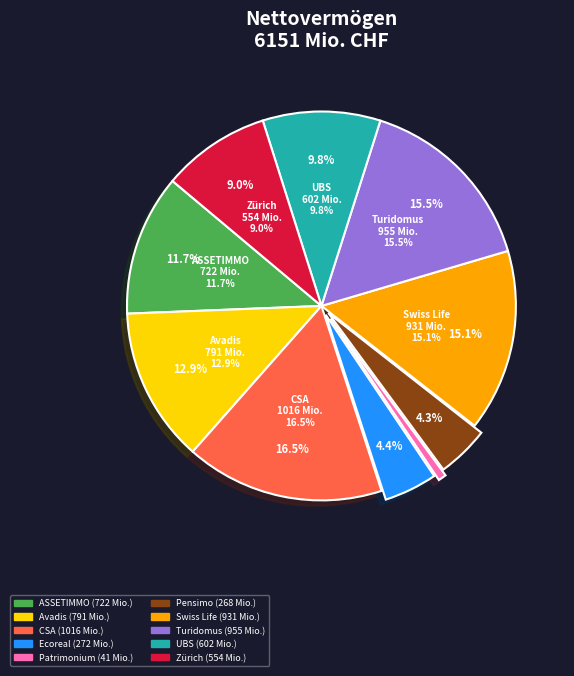

To the nearest percent, what is the difference between the largest and smallest slice percentages?

16%